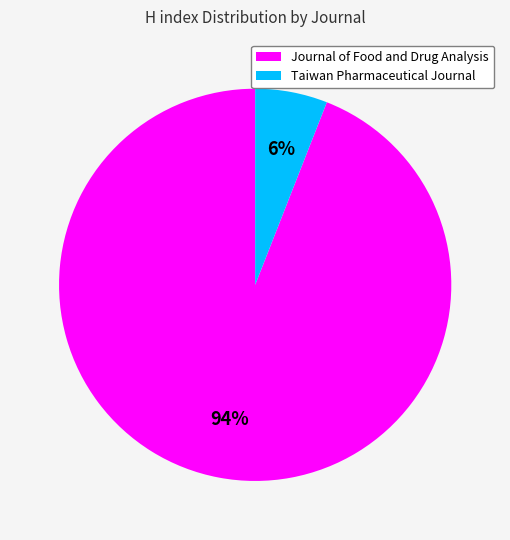

To the nearest percent, what is the difference between the Journal of Food and Drug Analysis and Taiwan Pharmaceutical Journal slice percentages?

88%